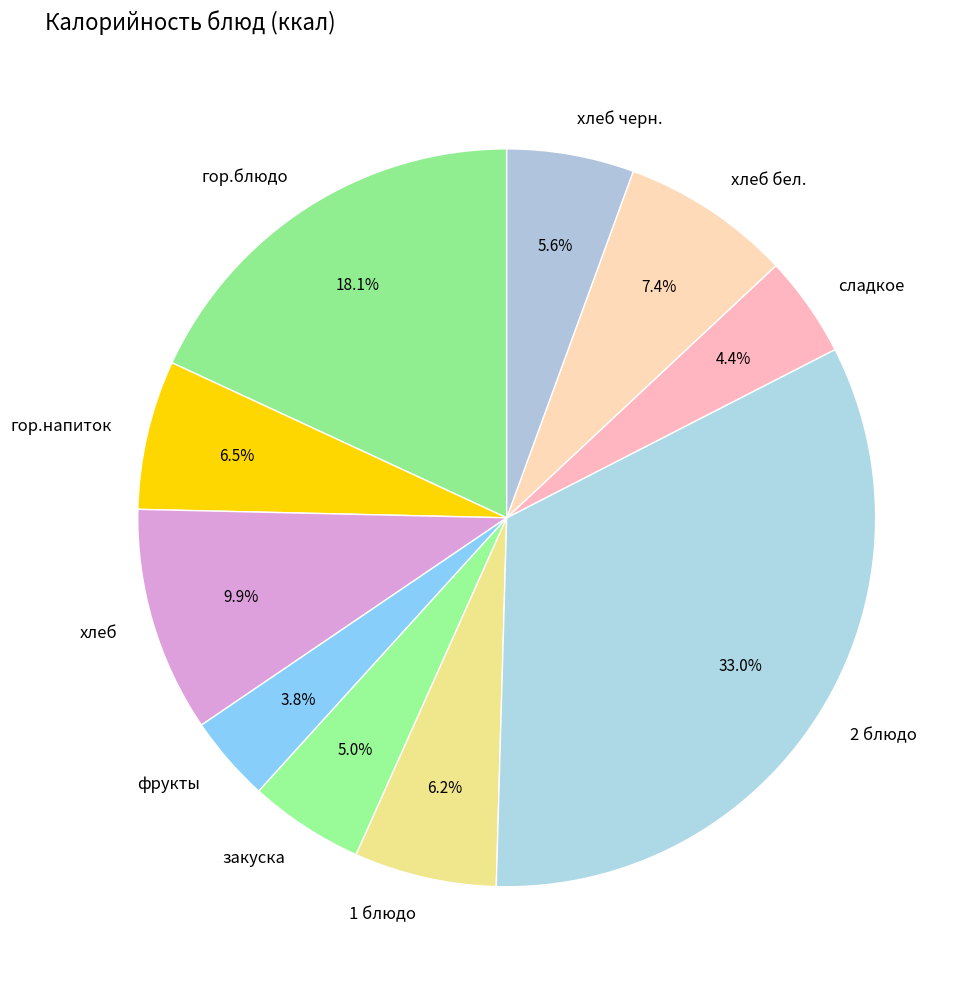

True or false: гор.блюдо accounts for 18% of the total.

True